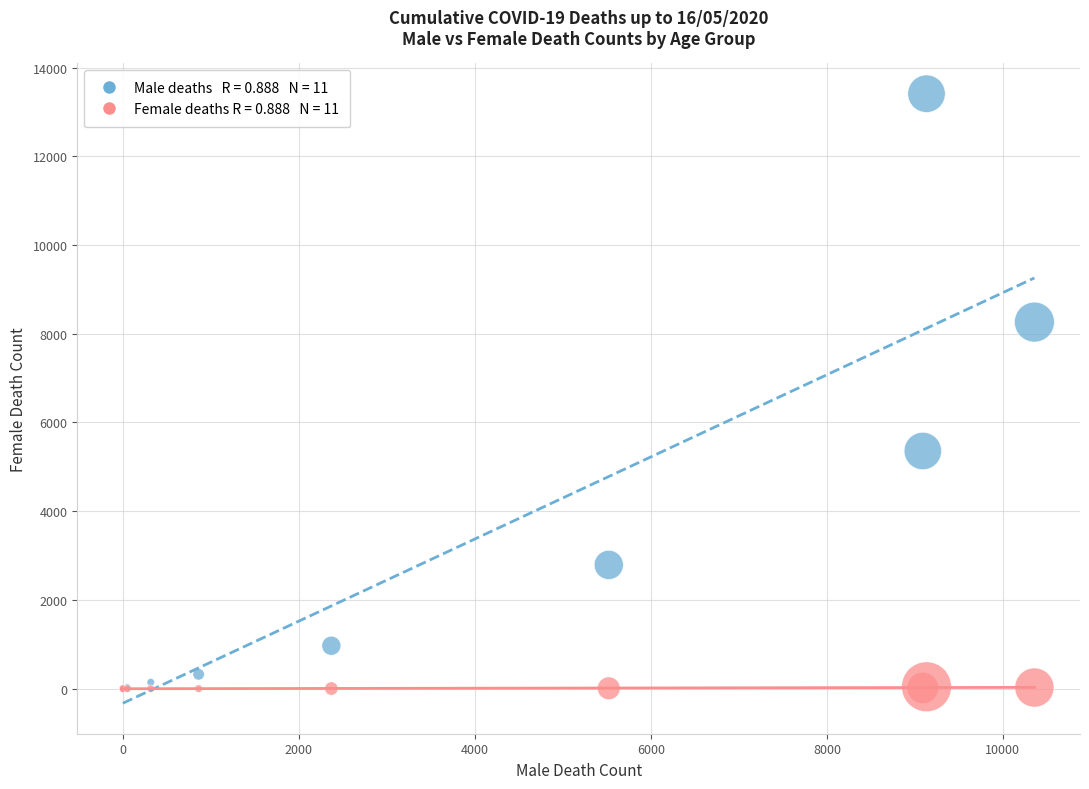

Across all series, what Y value is closest to 6705?

5357.0